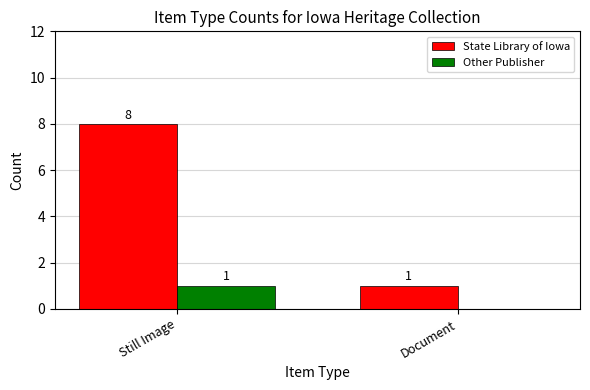

At which label does Other Publisher reach its peak?

Still Image